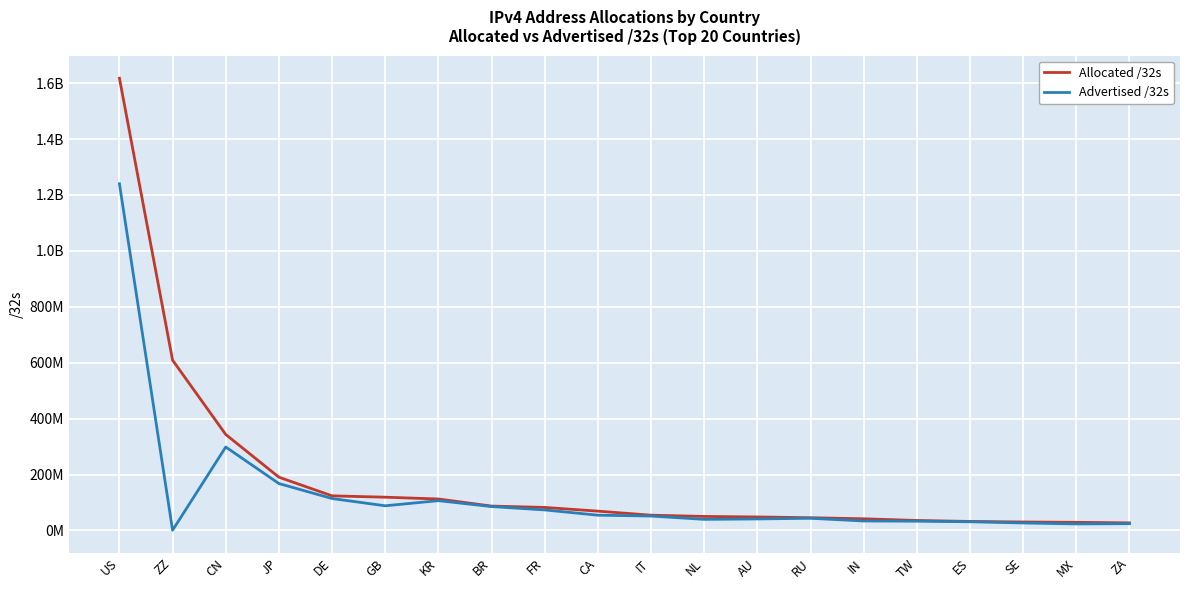

What position from the left is AU?

13